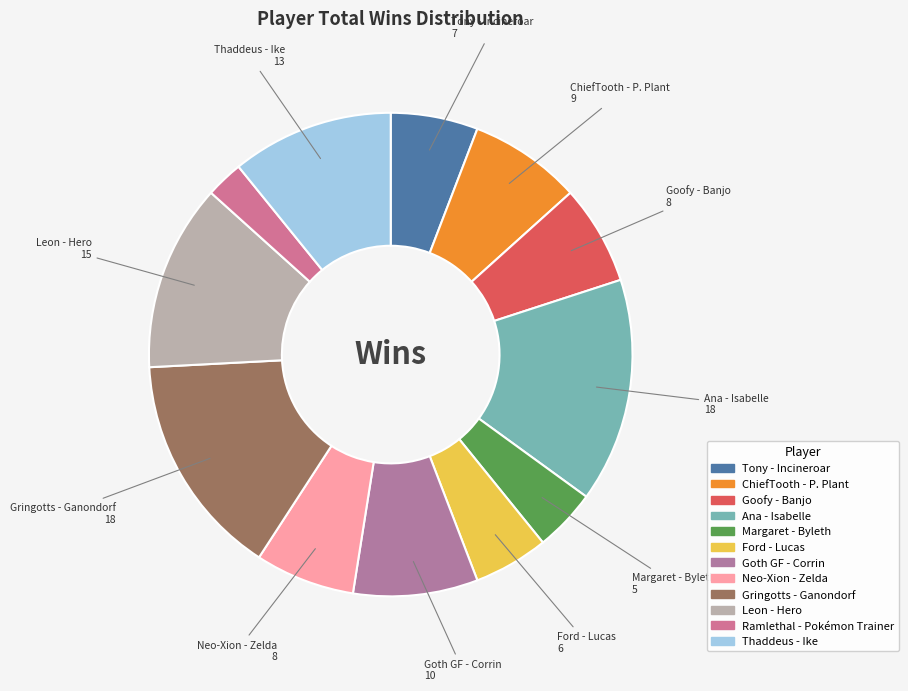

Count the number of slices in the pie.

12